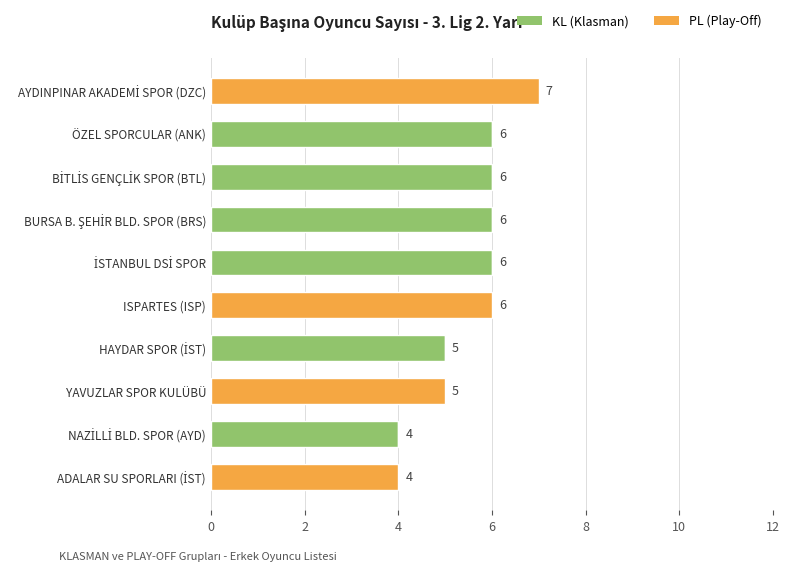

What is the sum of all KL (Klasman) values?

33